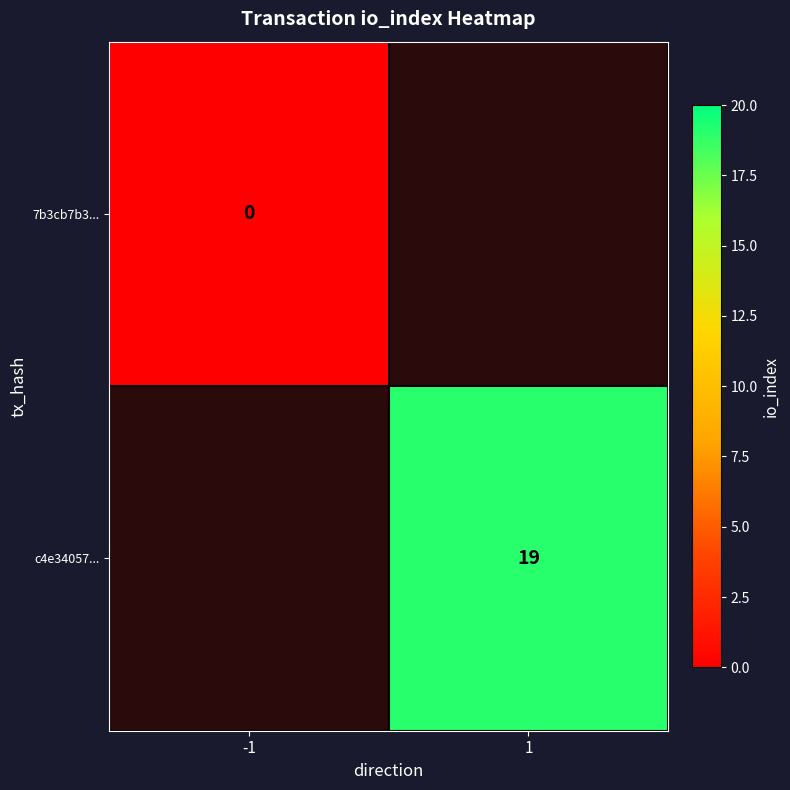

How many data points does each series have?

2